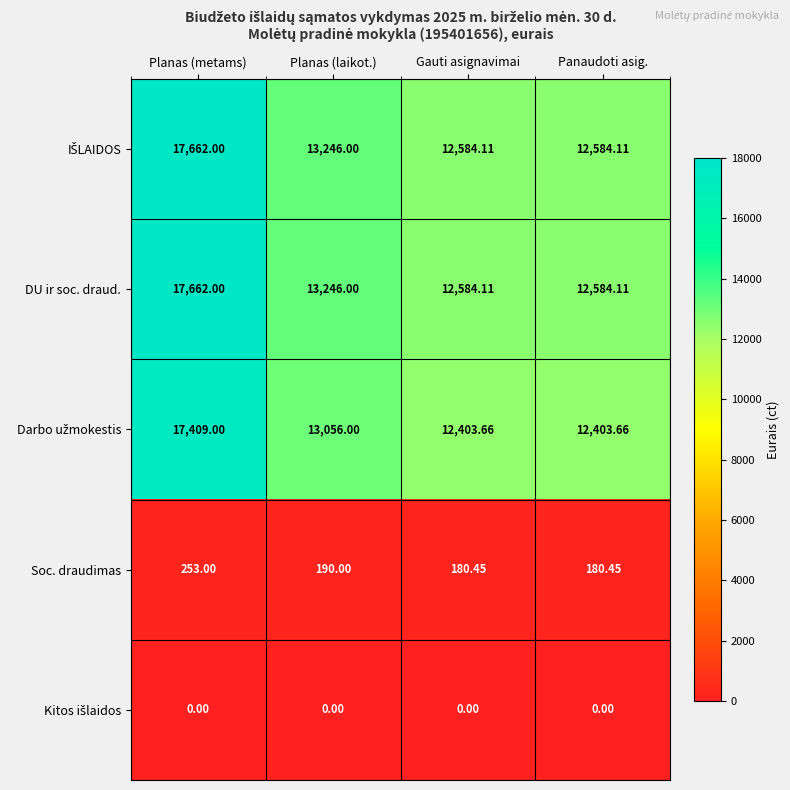

At which category is the sum across all series the highest?

Planas (metams)